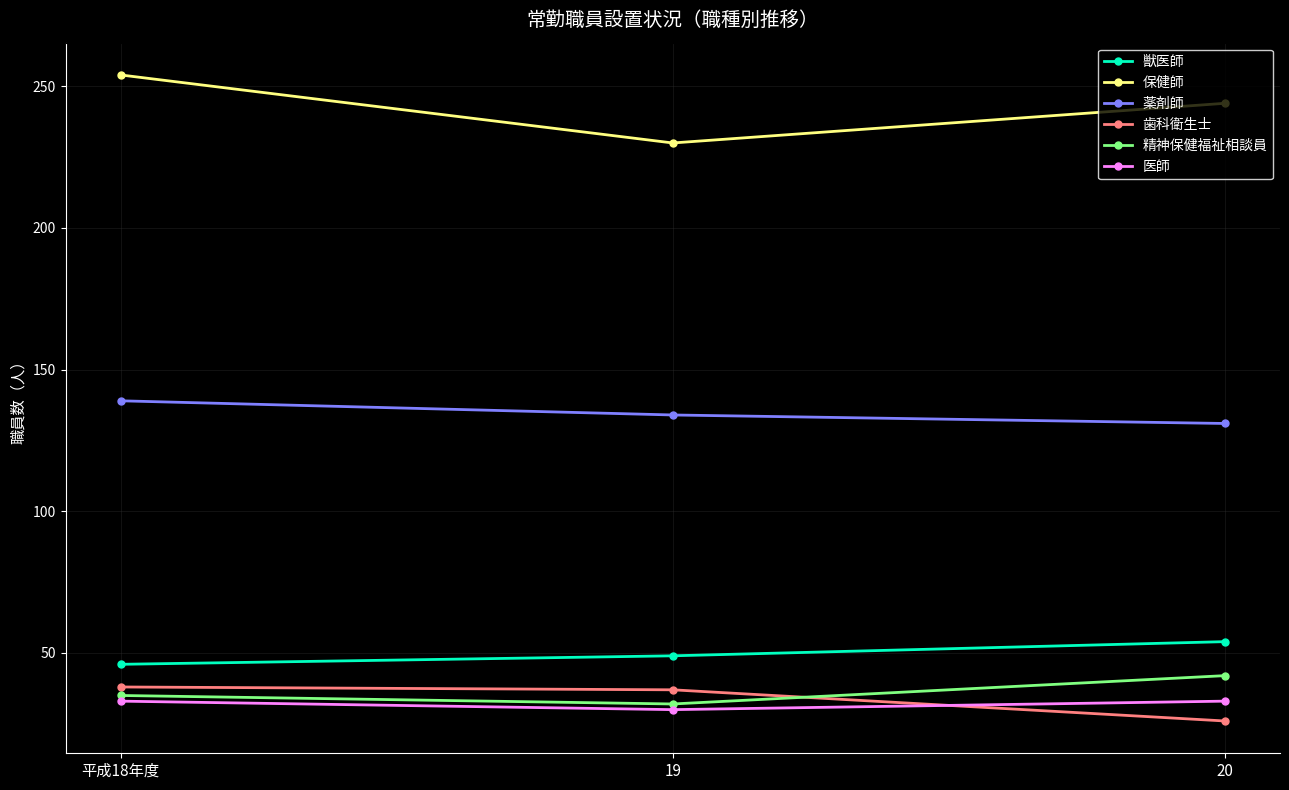

Does the chart have visible grid lines?

Yes